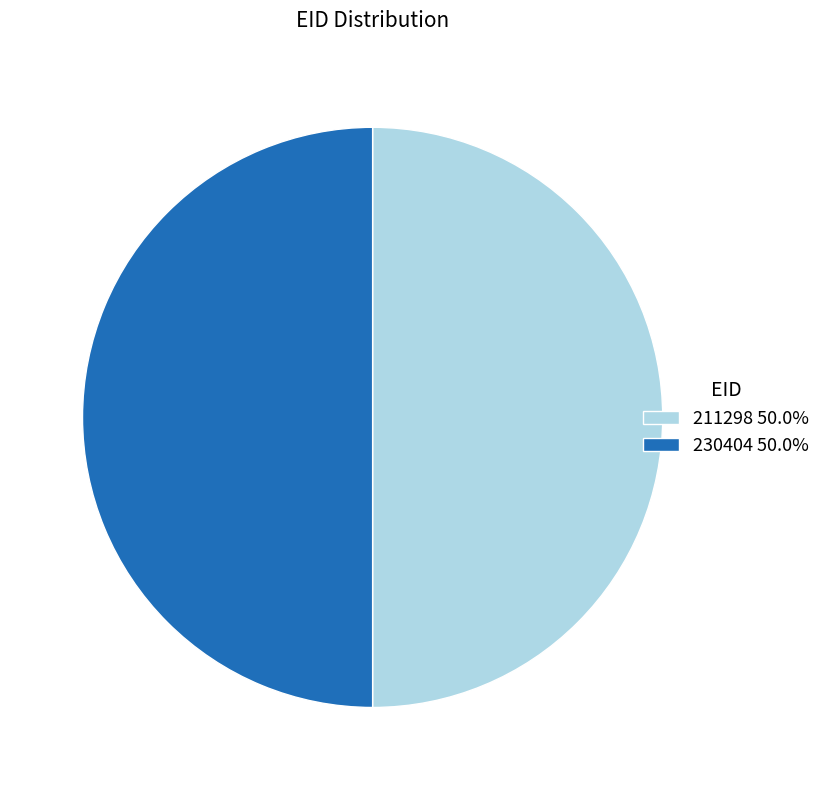

Do 230404 50.0% and 211298 50.0% together represent more than half of the pie?

Yes